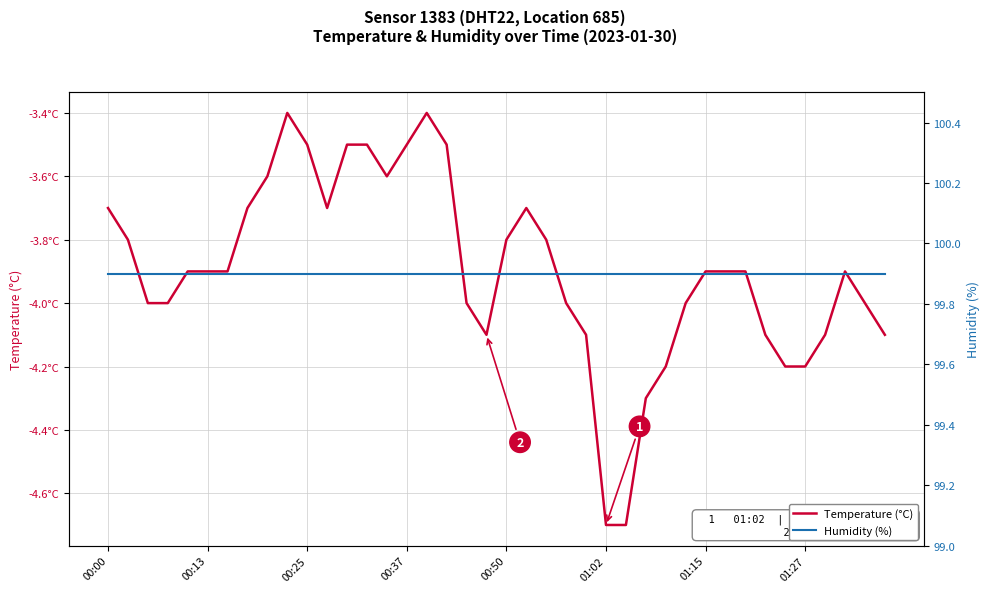

List the labels in order of Temperature (°C) value, smallest first.

25, 26, 27, 28, 34, 35, 19, 24, 33, 36, 39, 00:25, 00:37, 18, 23, 29, 38, 00:50, 01:02, 01:15, 30, 31, 32, 37, 00:13, 20, 22, 00:00, 01:27, 11, 21, 8, 14, 10, 12, 13, 15, 17, 9, 16